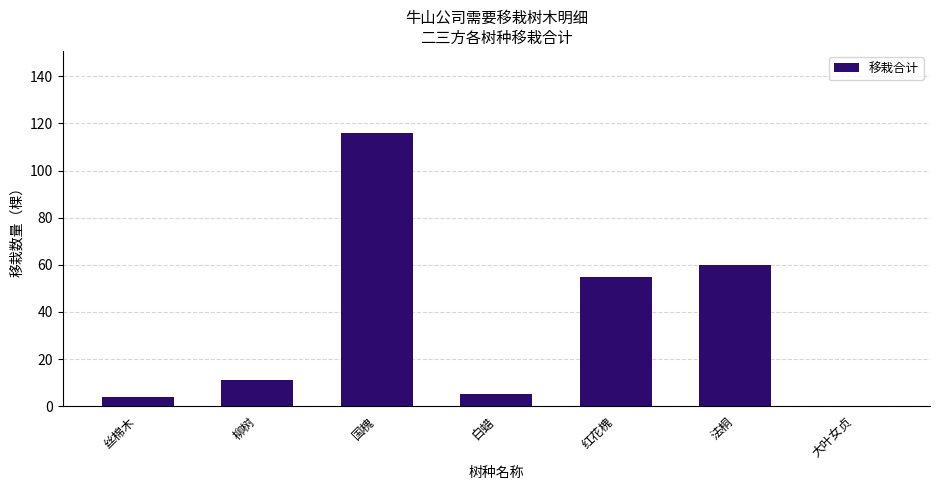

Reading left to right, extract all data points from this chart.

4	11	116	5	55	60	0